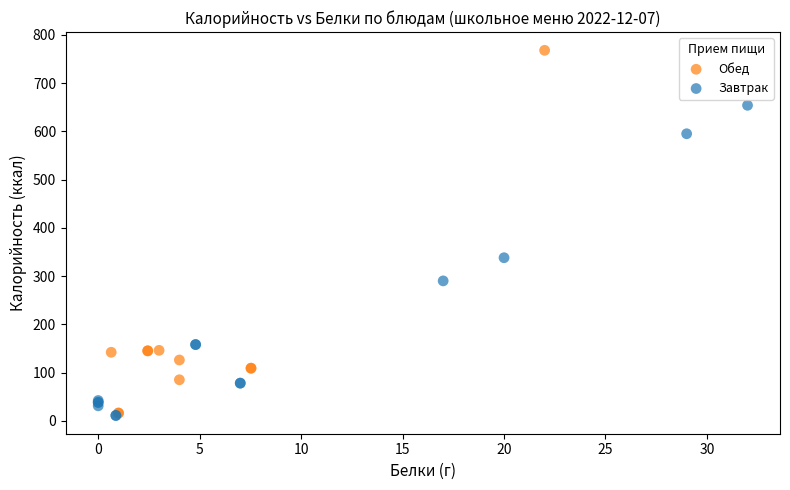

Which series has the widest spread of Y values?

Обед